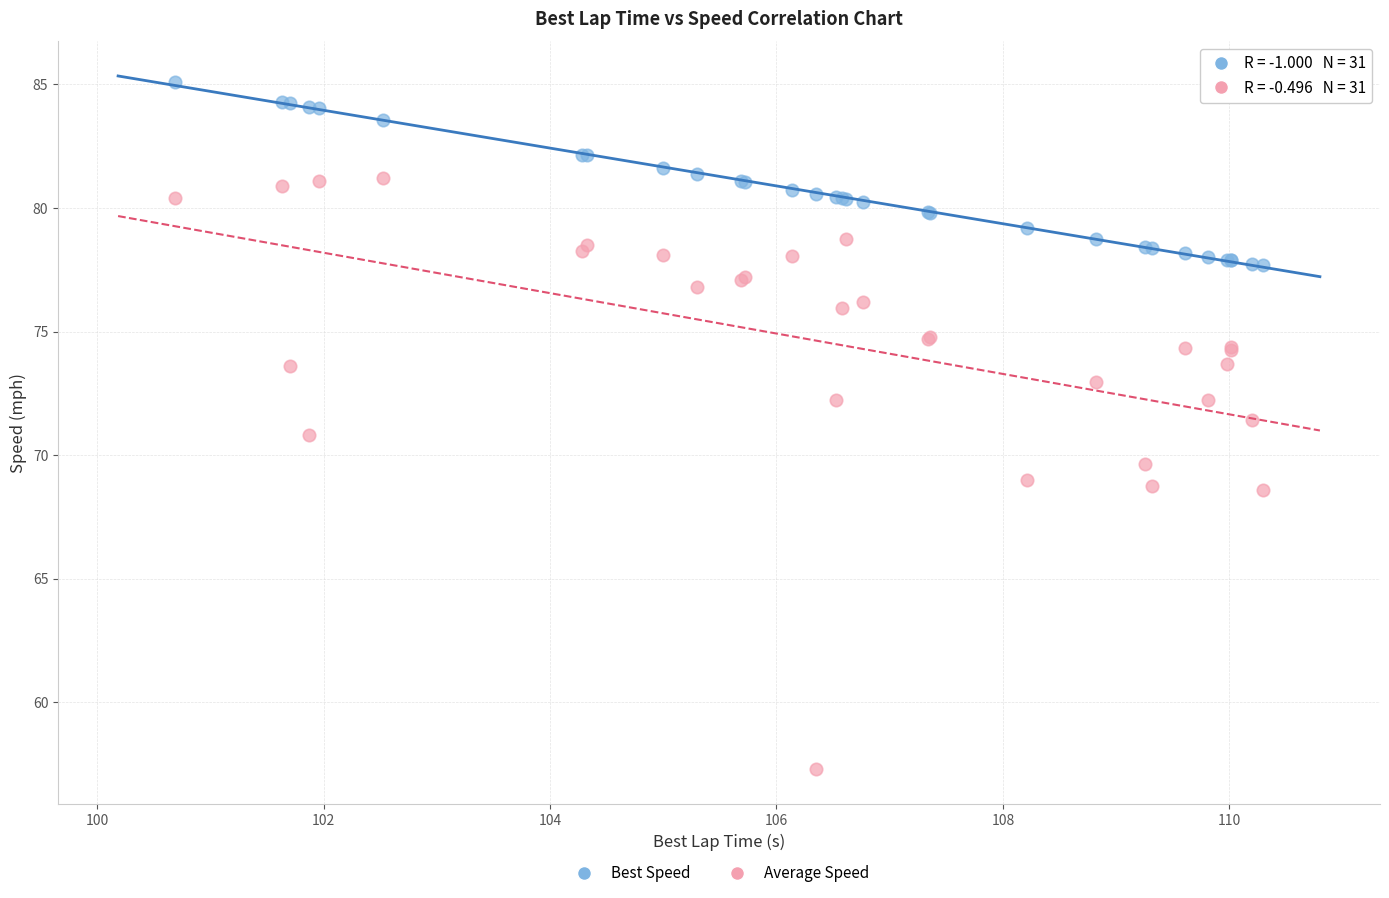

Which series reaches the minimum Y coordinate?

Average Speed